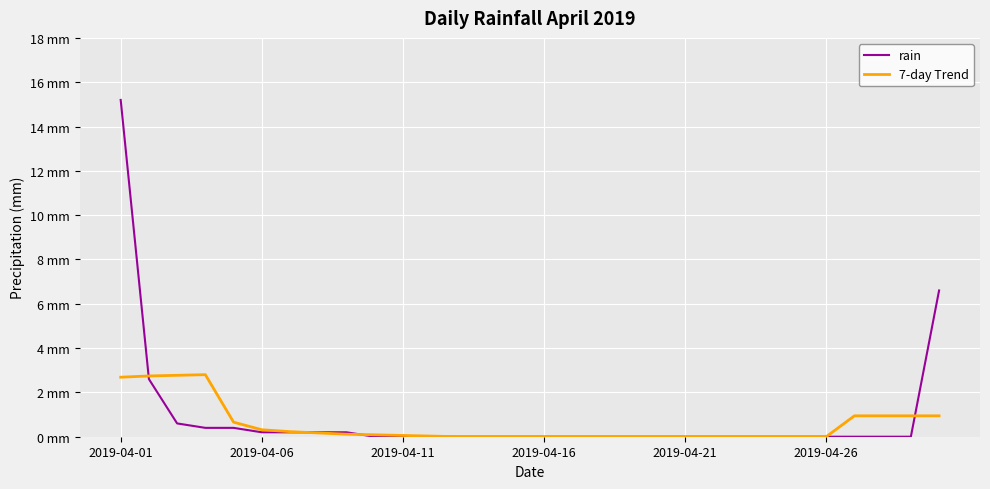

Is this an area chart (filled region under the line)?

No